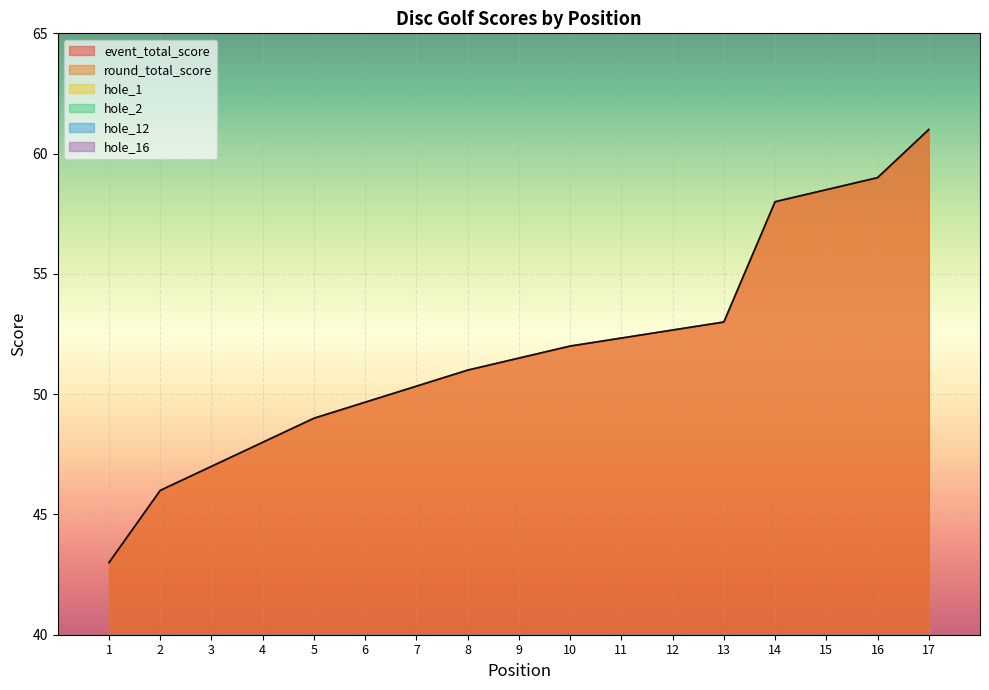

Which series has the largest total across all categories?

event_total_score